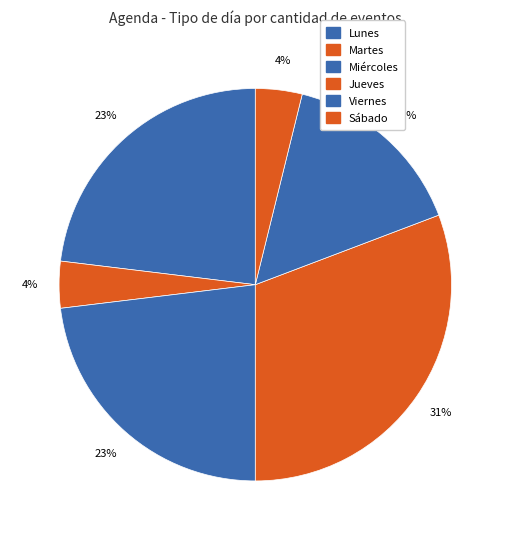

Which category has the biggest portion of the pie?

Jueves